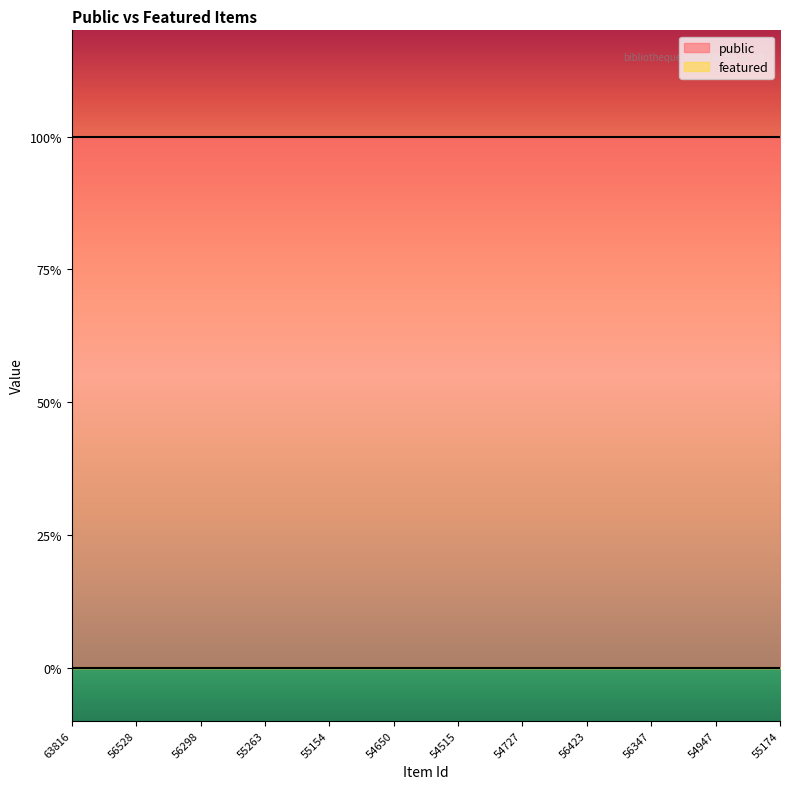

True or false: featured has more than 0 points higher than both neighbors.

False